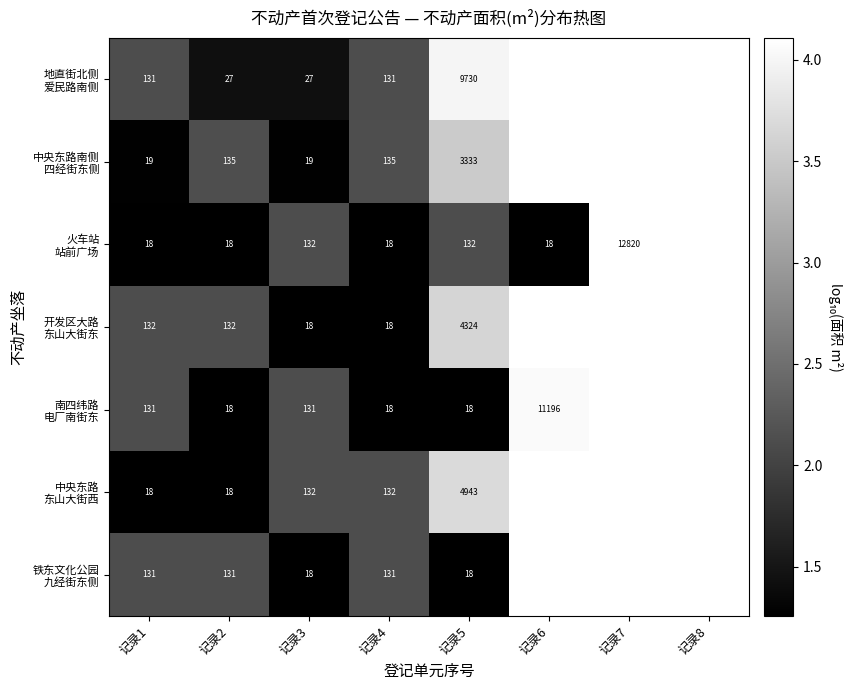

Is the value of 中央东路 东山大街西 at 记录3 greater than the value of 地直街北侧 爱民路南侧 at 记录2?

Yes